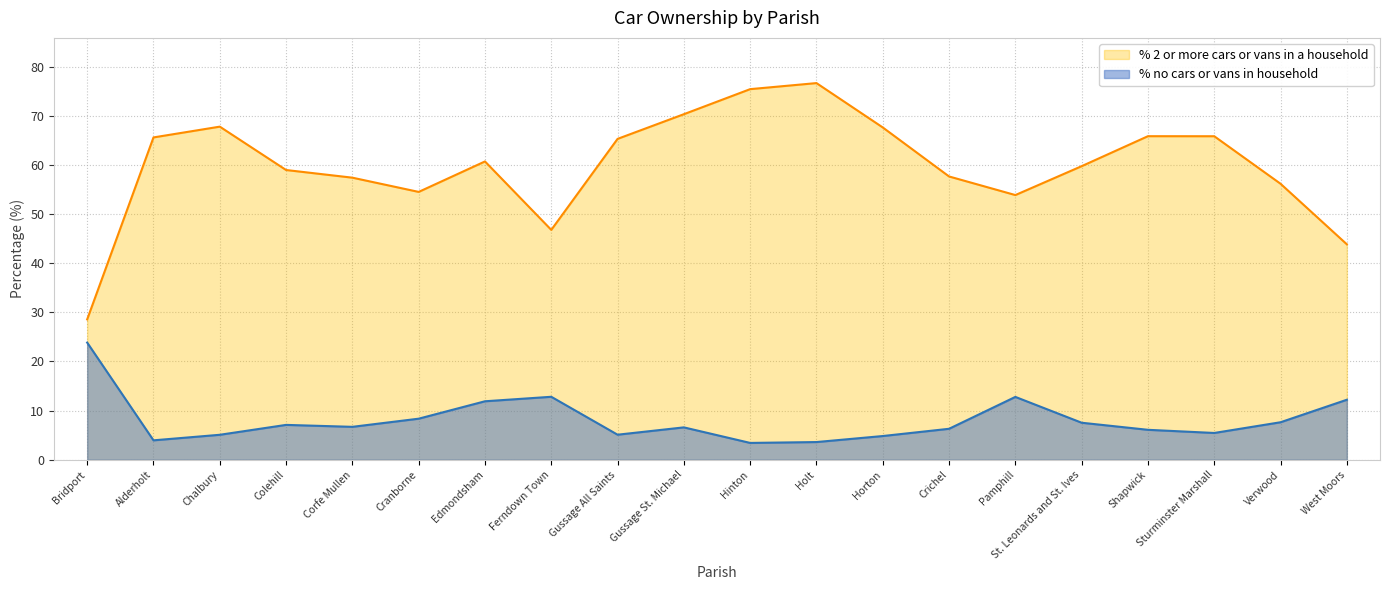

What is the smallest value displayed?

3.4